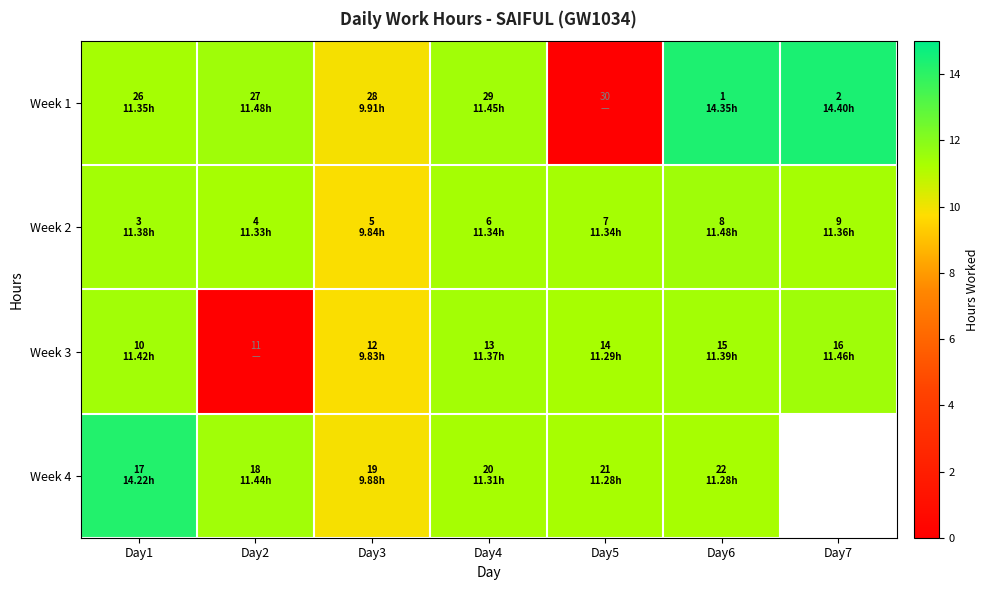

Is it true that Week 3 equals 0.0 at Day2?

True